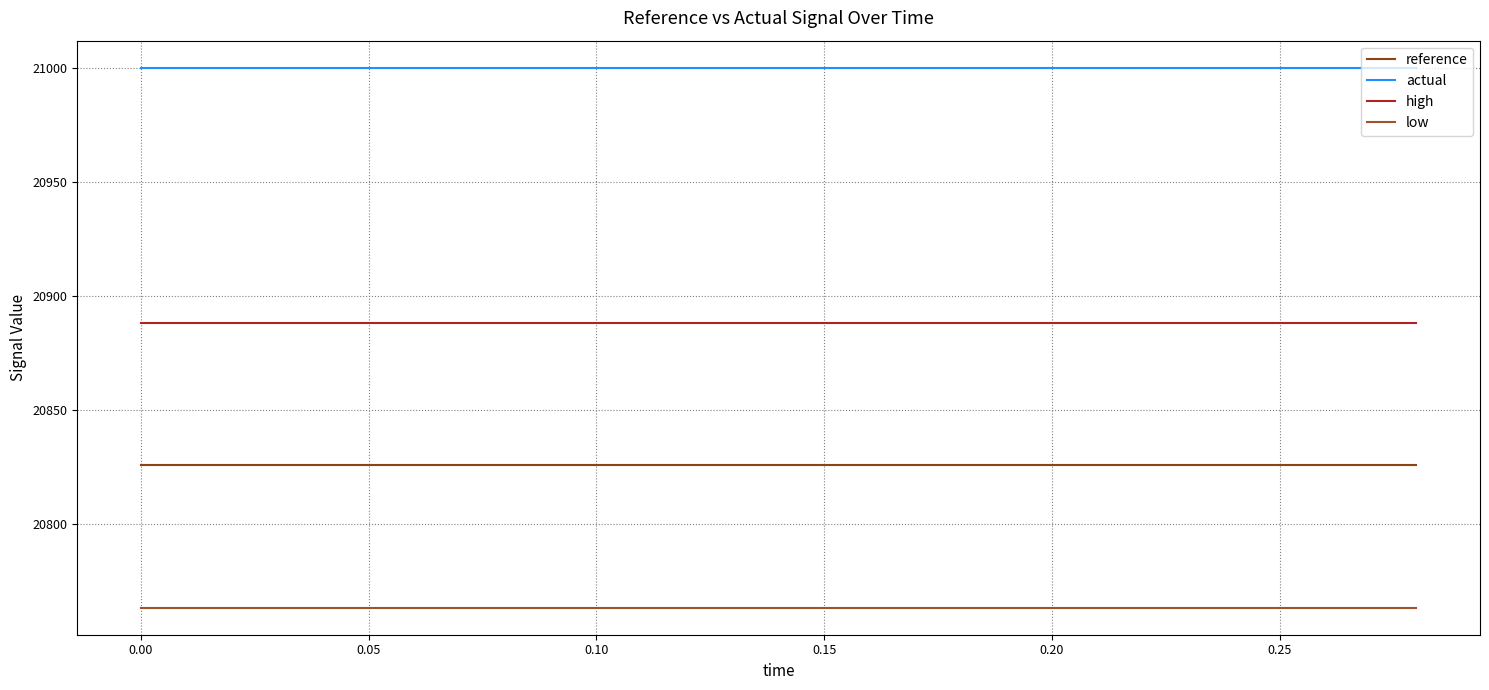

Reading left to right, list all the values displayed in this chart.

reference: 20825.7	20825.7	20825.7	20825.7	20825.7	20825.7	20825.7	20825.7	20825.7	20825.7	20825.7	20825.7	20825.7	20825.7	20825.7
actual: 21000.0	21000.0	21000.0	21000.0	21000.0	21000.0	21000.0	21000.0	21000.0	21000.0	21000.0	21000.0	21000.0	21000.0	21000.0
high: 20888.2	20888.2	20888.2	20888.2	20888.2	20888.2	20888.2	20888.2	20888.2	20888.2	20888.2	20888.2	20888.2	20888.2	20888.2
low: 20763.2	20763.2	20763.2	20763.2	20763.2	20763.2	20763.2	20763.2	20763.2	20763.2	20763.2	20763.2	20763.2	20763.2	20763.2